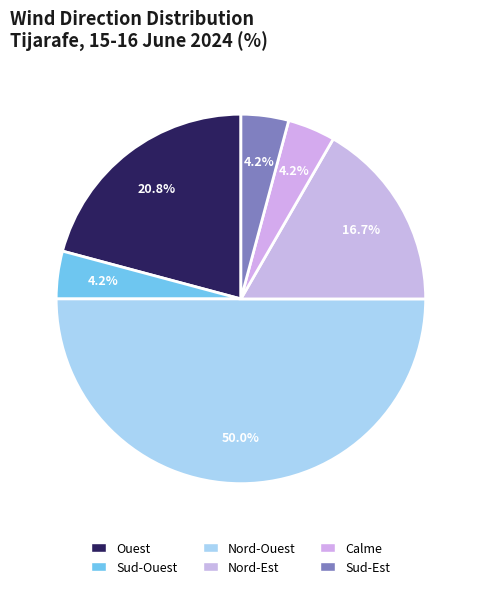

How many segments does this pie chart have?

6